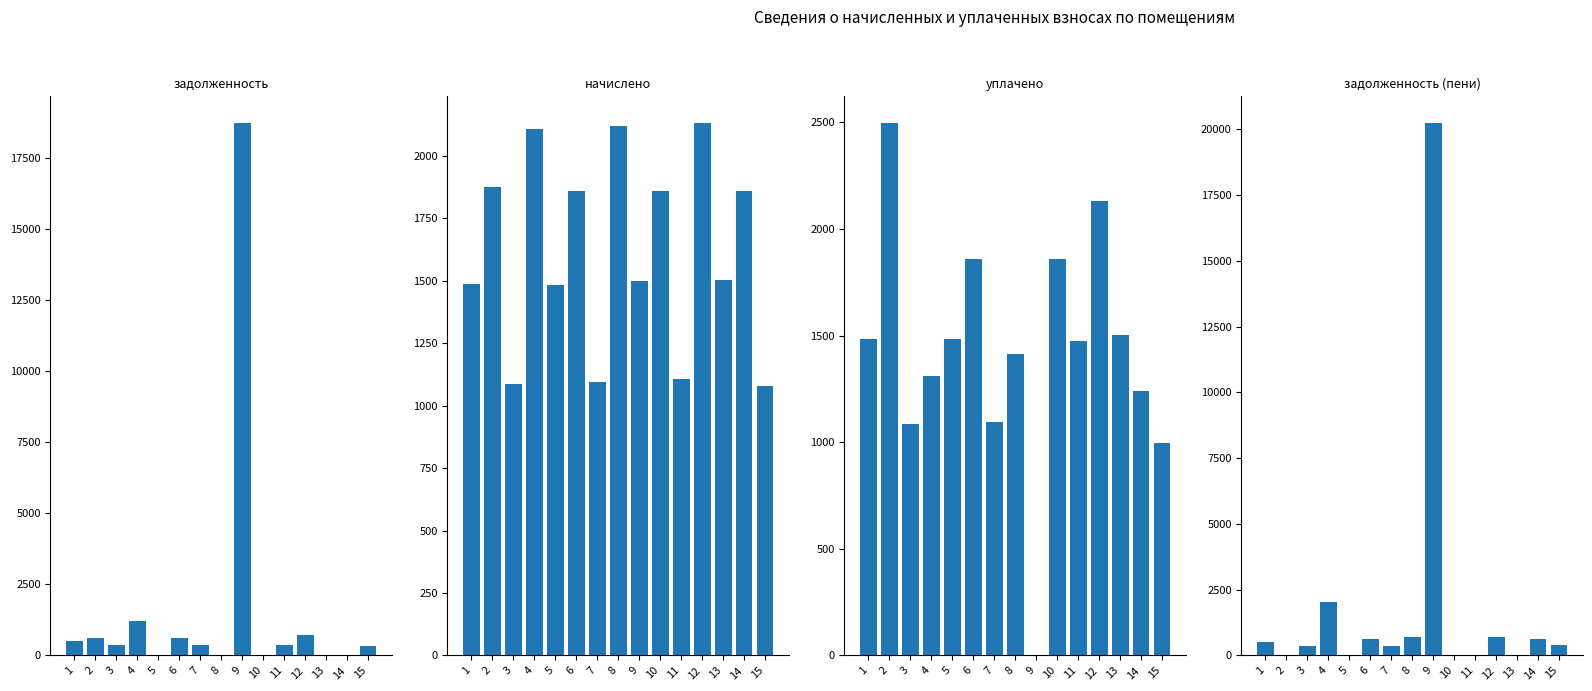

How many values in the начислено series are below 1500?

7